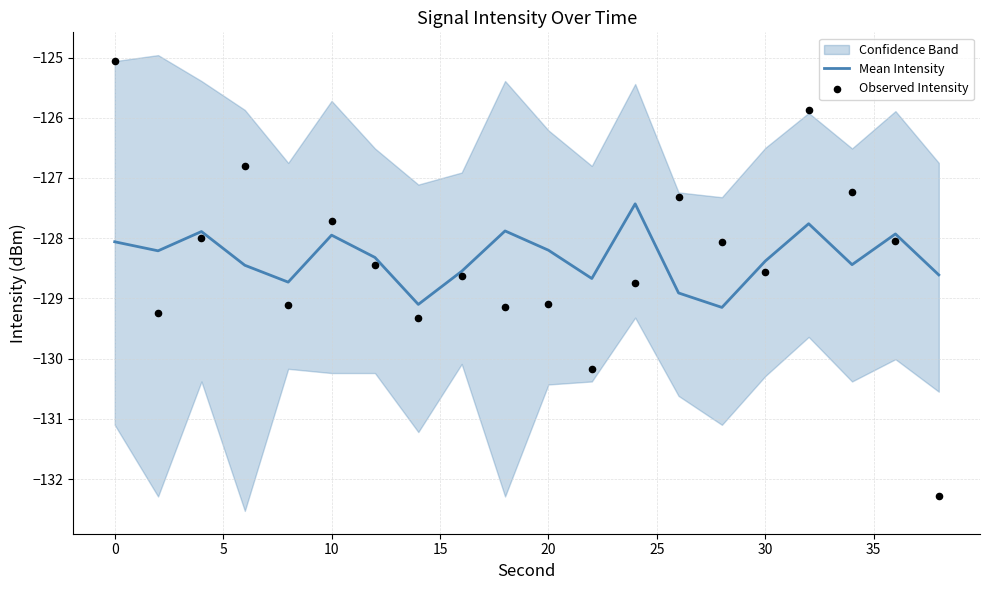

Which series has the largest Y range (max minus min)?

Observed Intensity